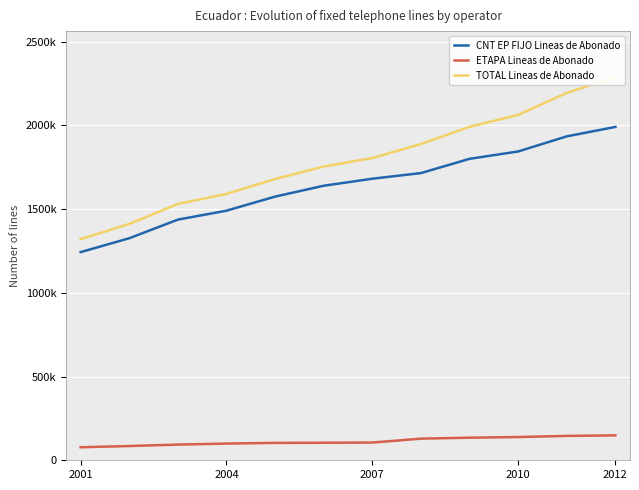

What is the average value of the TOTAL Lineas de Abonado series?

1793074